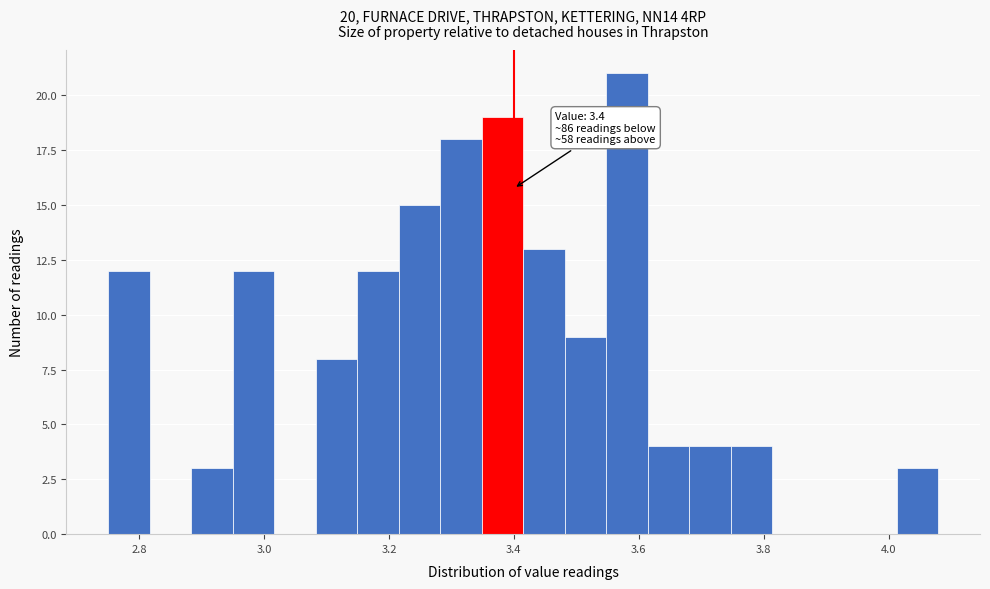

Read against the x-axis, roughly where is the centre of the tallest bar?

3.58